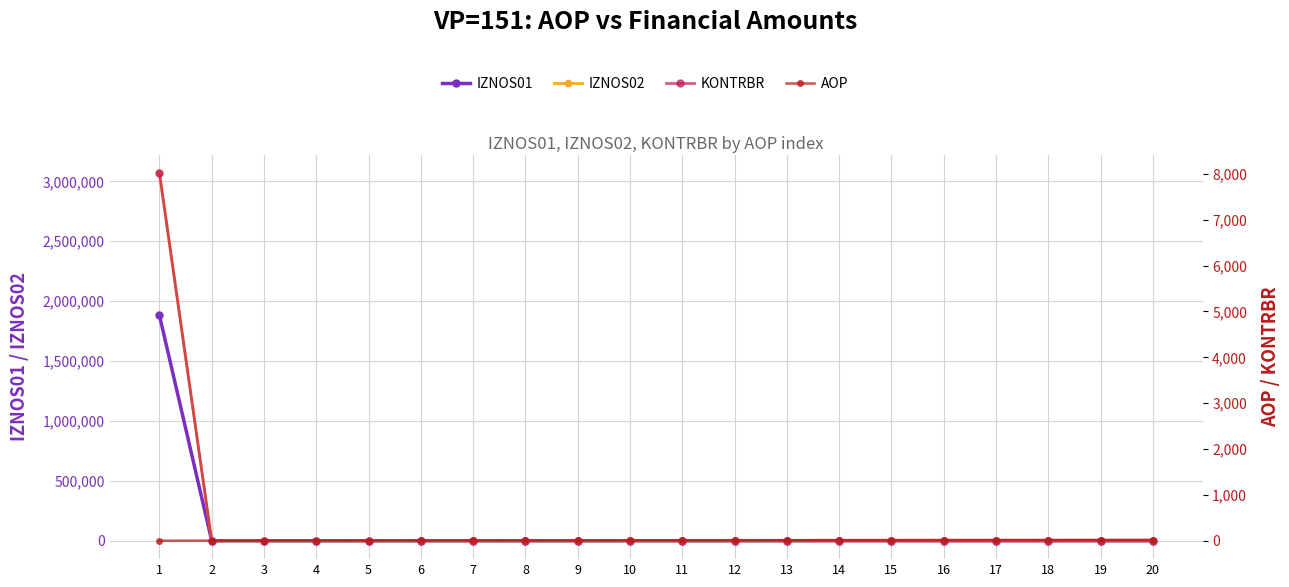

How many data points in KONTRBR are above 0?

1